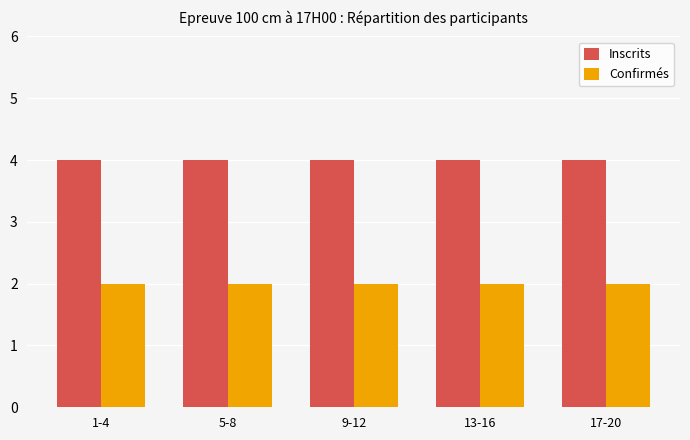

What is the maximum value for Inscrits?

4